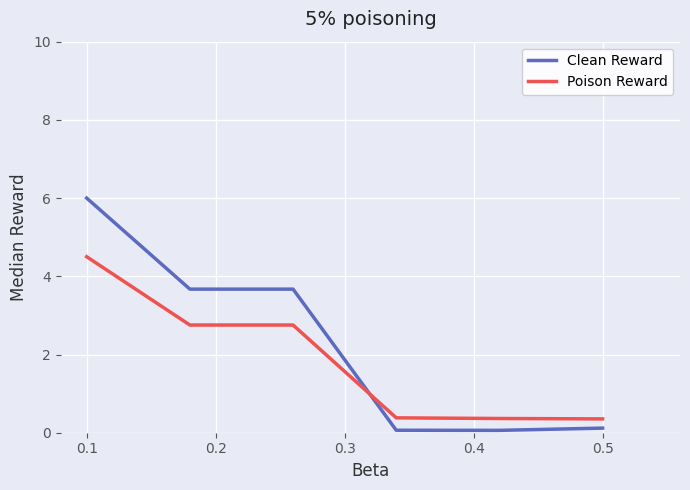

Which series has the largest total across all categories?

Clean Reward